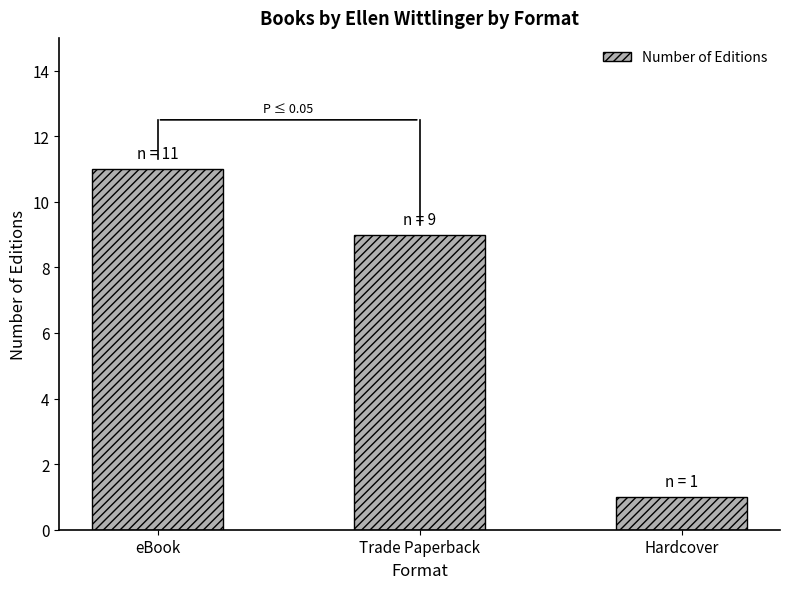

True or false: the data shows 13 at Trade Paperback.

False